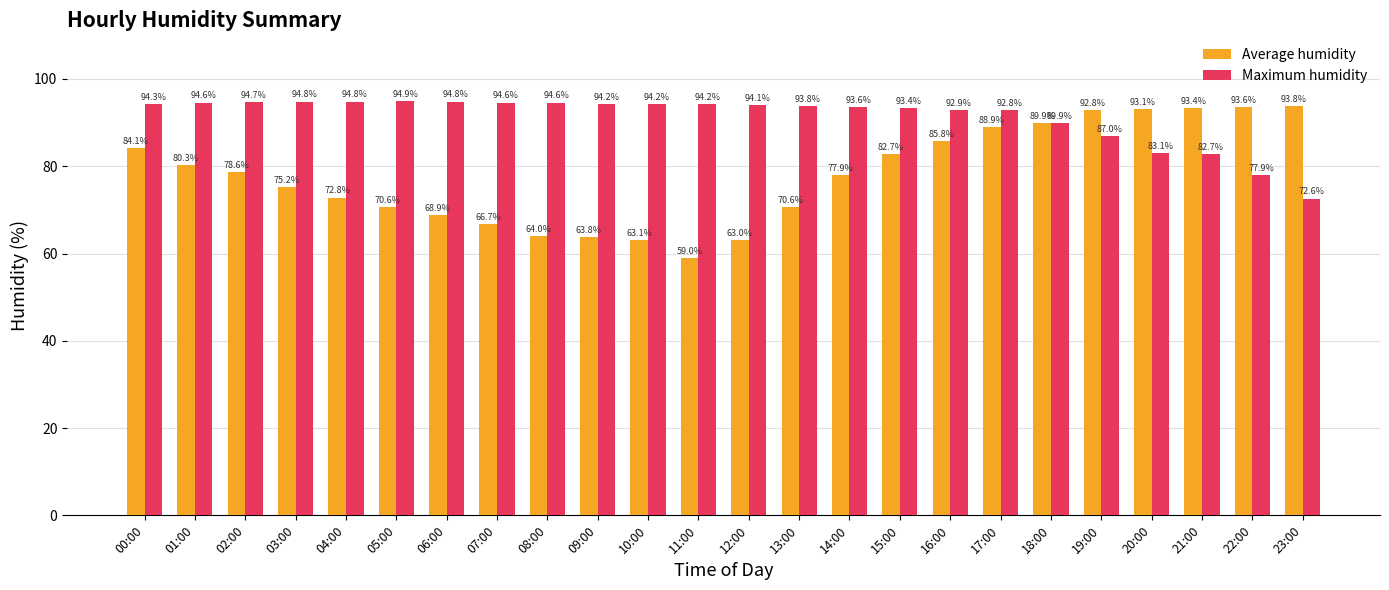

Rank the series by their average value, from lowest to highest.

Average humidity, Maximum humidity